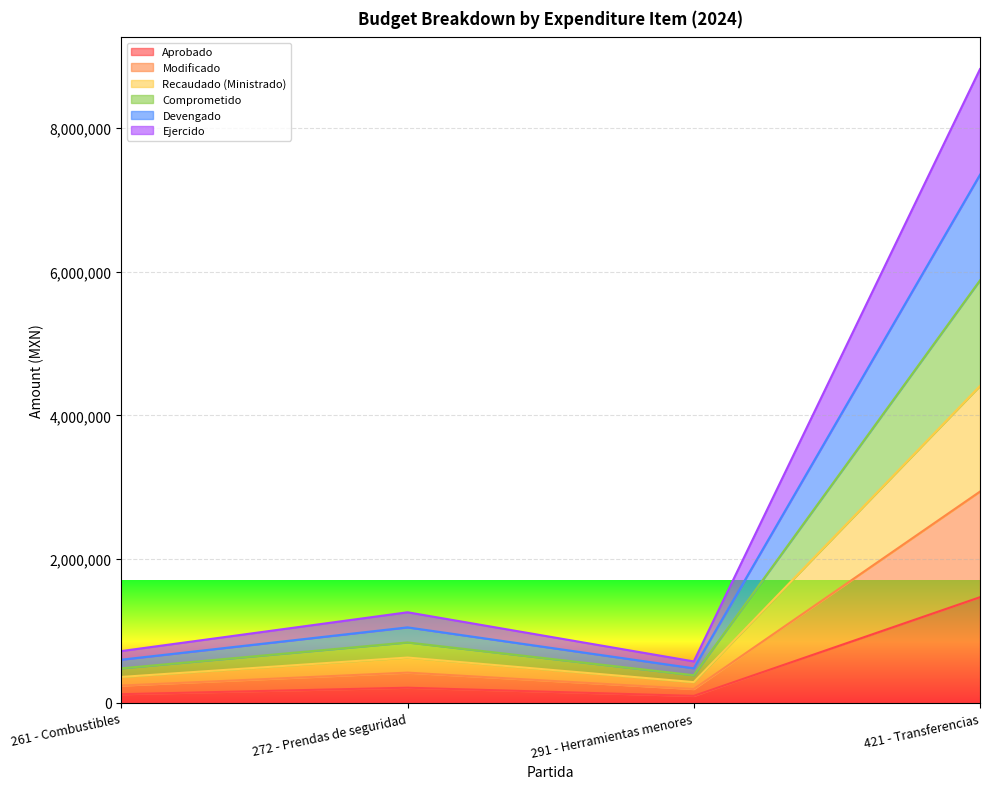

The value of Devengado at 421 - Transferencias is 4116791. True or false?

False